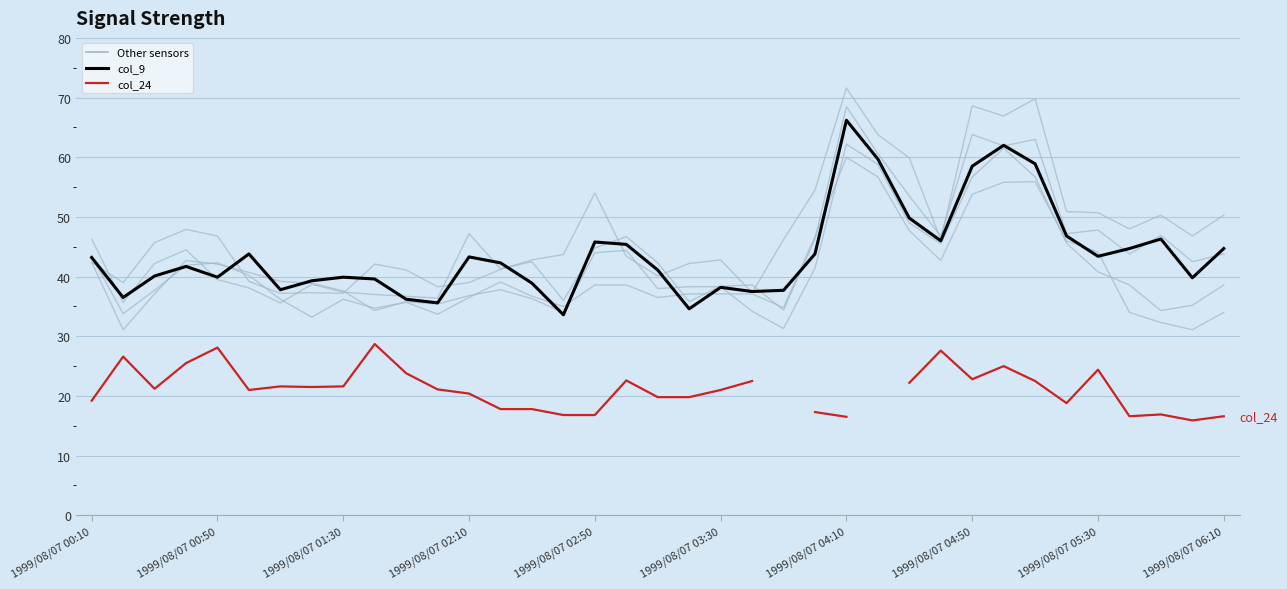

How many lines are shown in the chart?

6